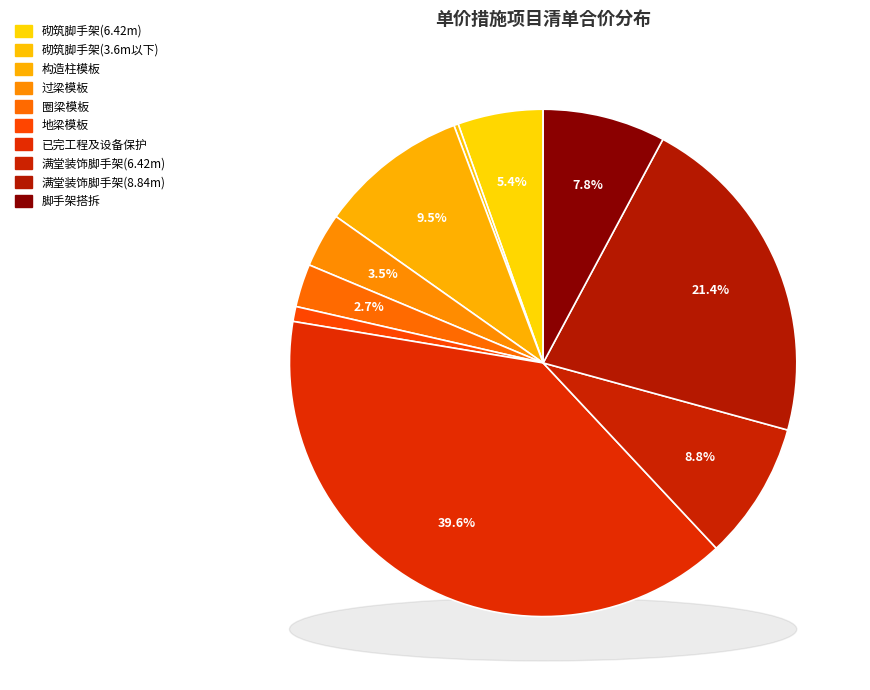

To the nearest percent, what is the average slice percentage?

10%